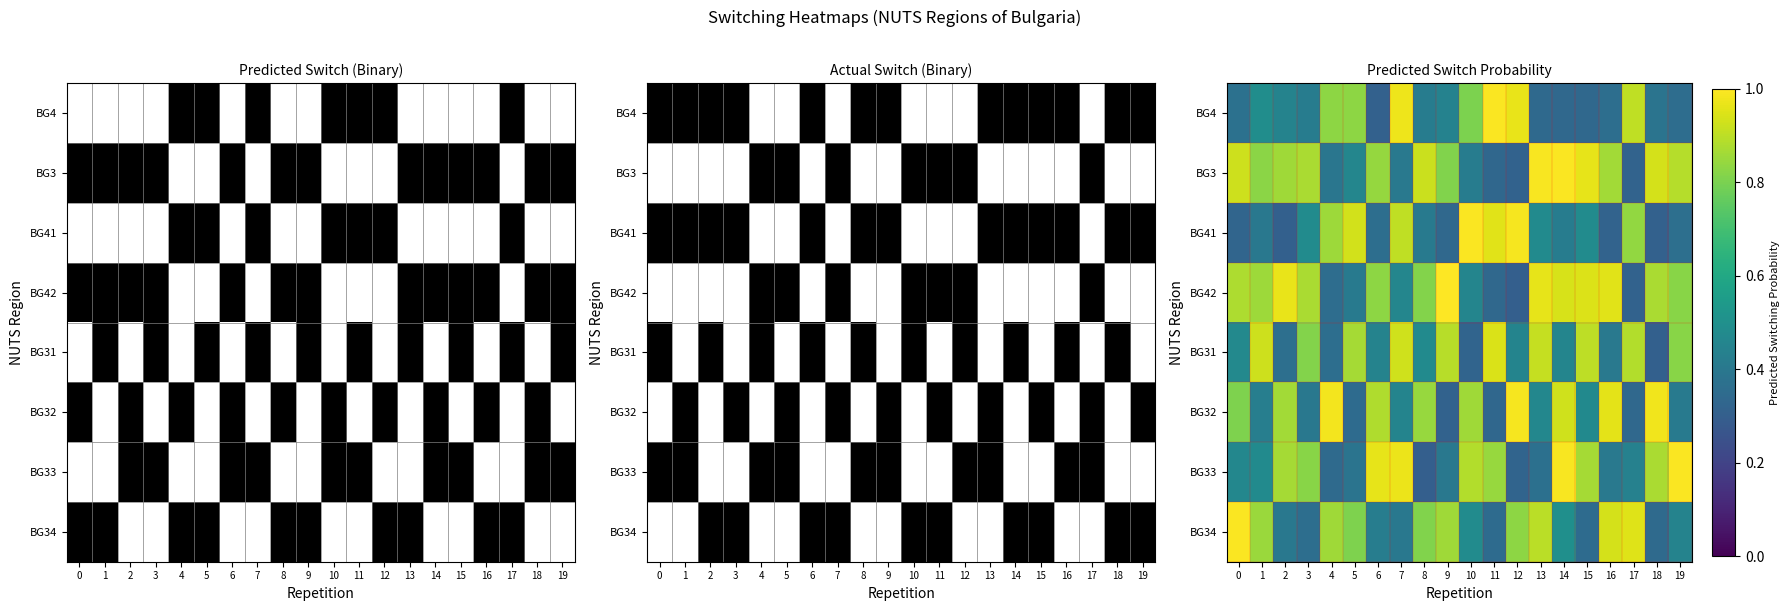

What is the lowest value of the BG33 series?

0.3